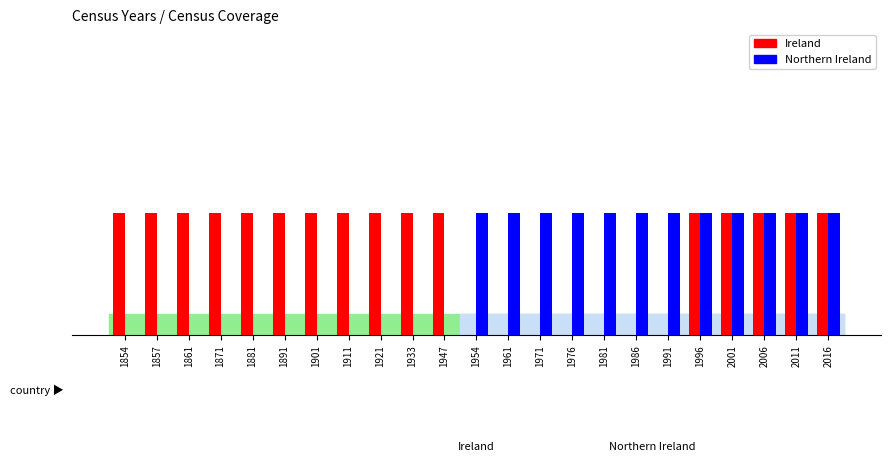

Which series has the widest spread of values?

Ireland